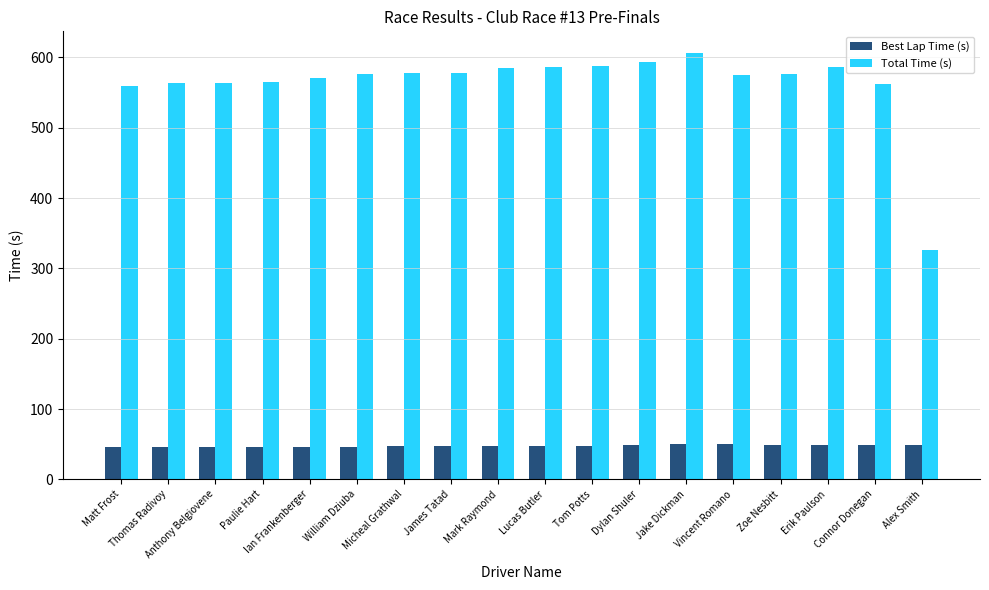

What is the difference between the second highest and second lowest values in the Best Lap Time (s) series?

3.7